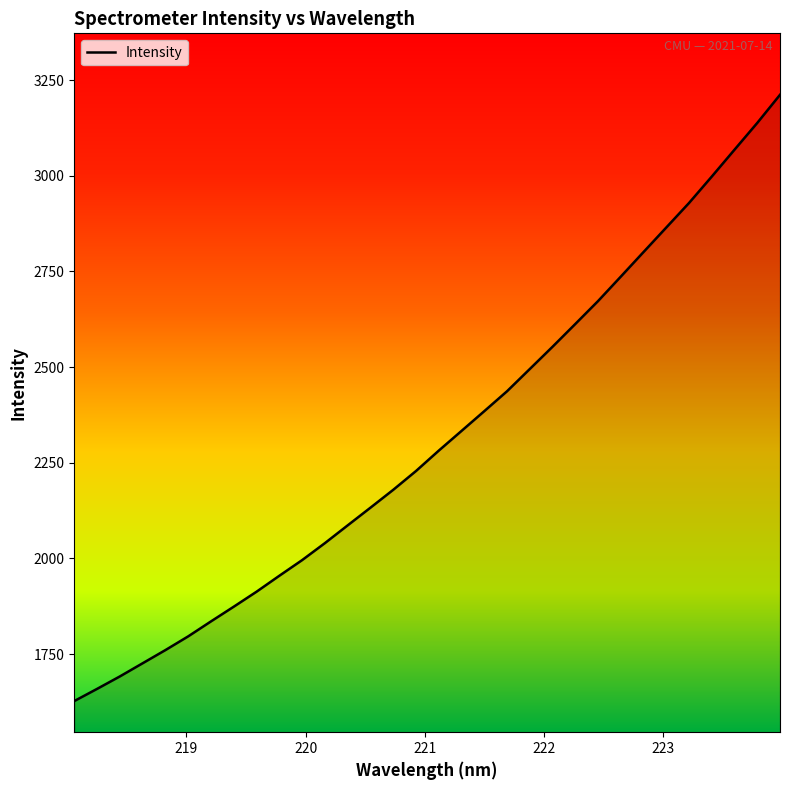

What is the difference between the maximum and minimum values?

1583.9